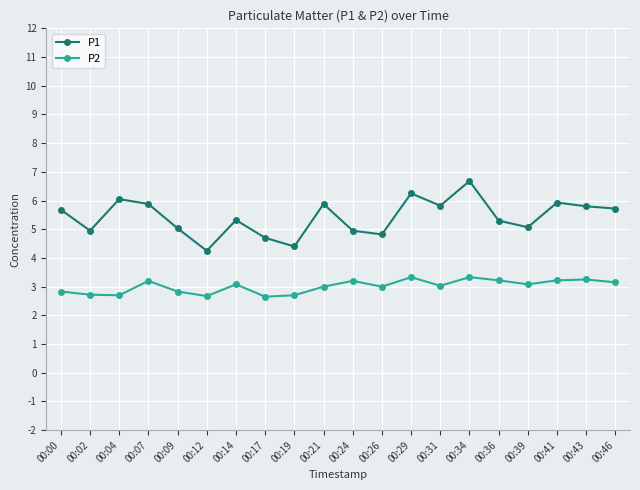

True or false: P1 and P2 intersect in this chart.

False